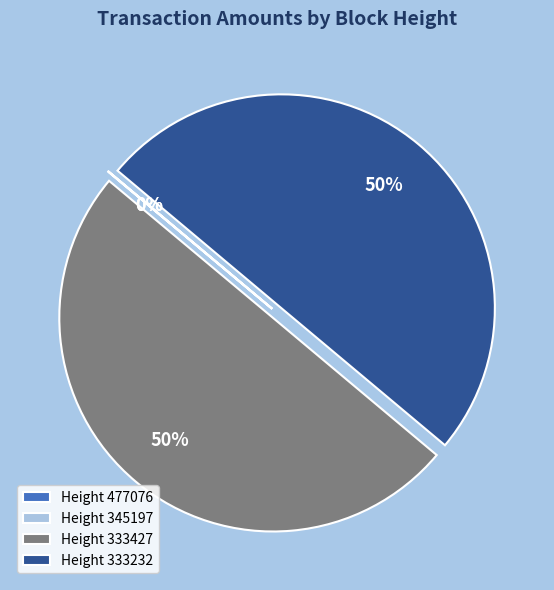

True or false: Height 333232 accounts for 50% of the total.

True